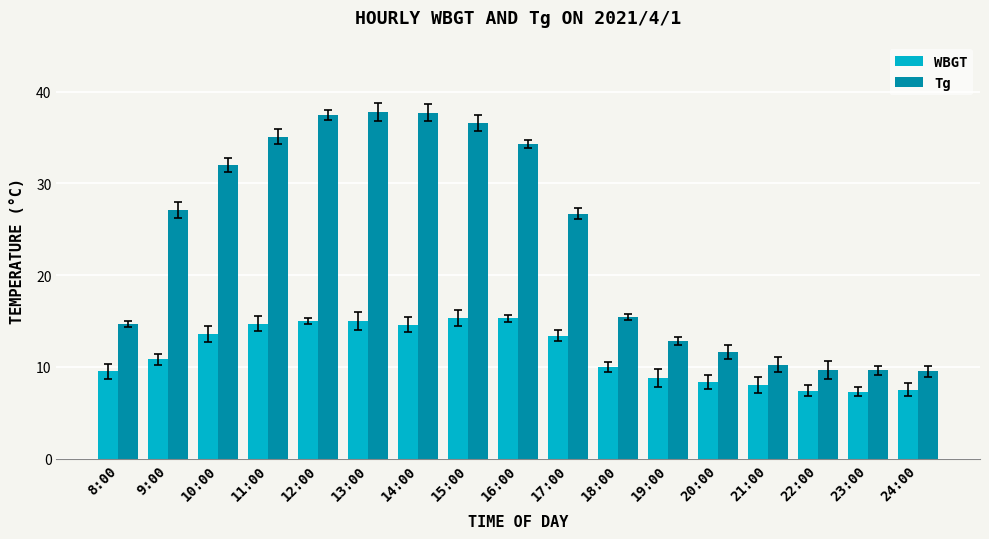

What is the difference between the second highest and second lowest values in the Tg series?

28.1